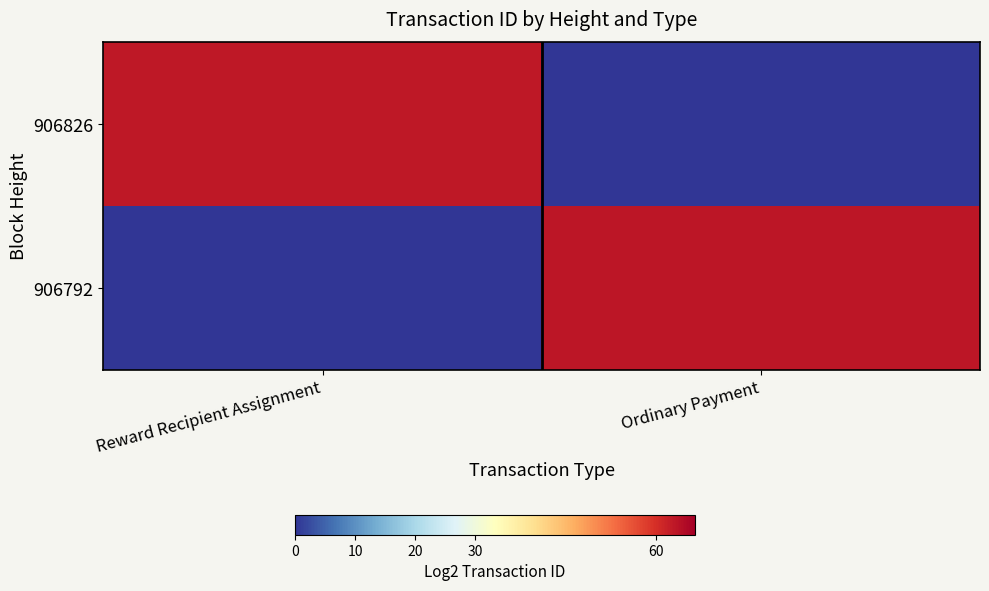

Rank the series by their average value, from lowest to highest.

906826, 906792